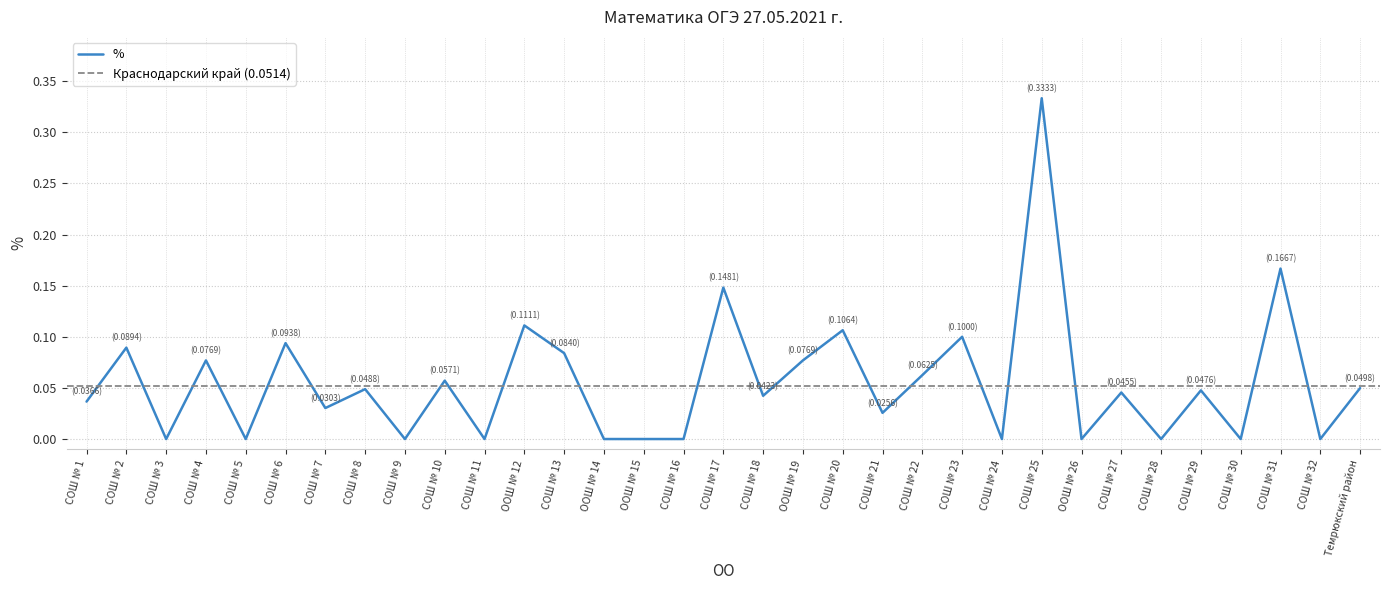

True or false: the data shows -0.2 at ООШ № 26.

False